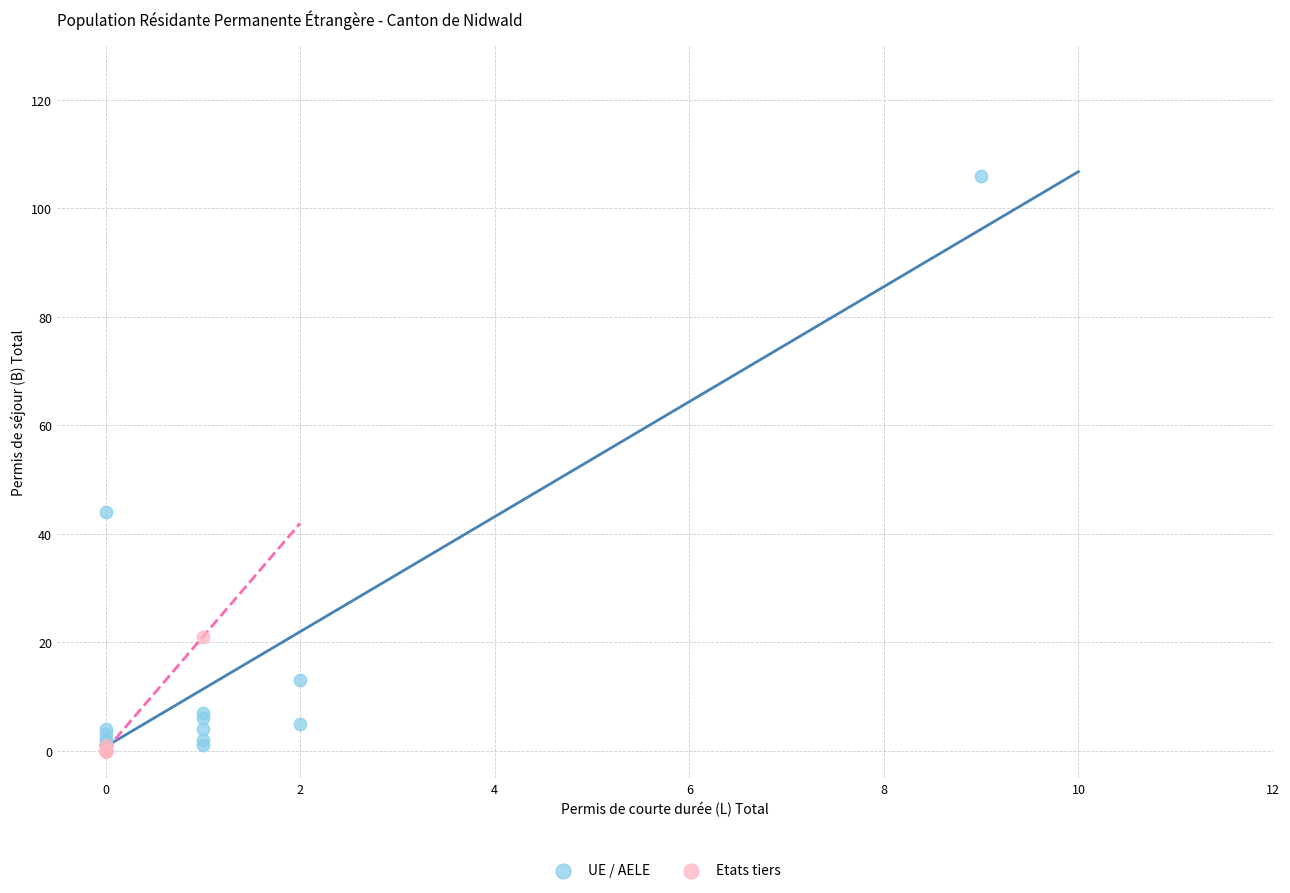

Which series has the widest spread of Y values?

UE / AELE